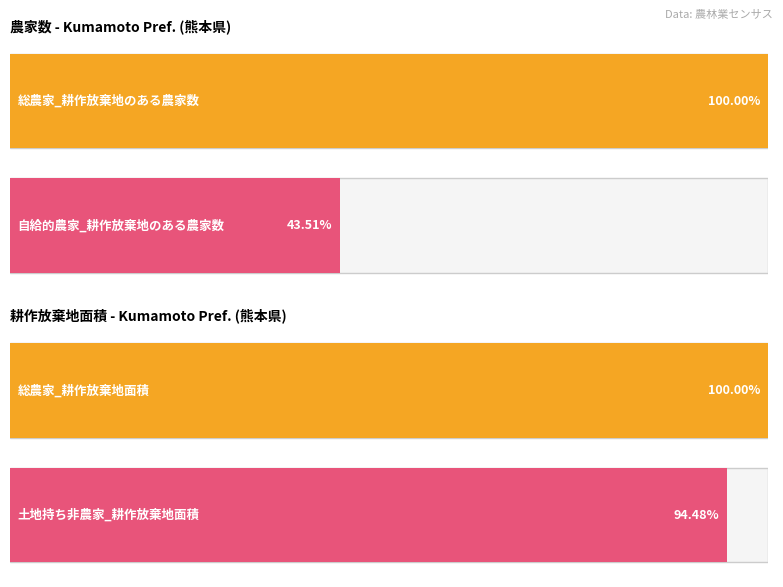

At which category does the chart reach its peak across all series?

総農家